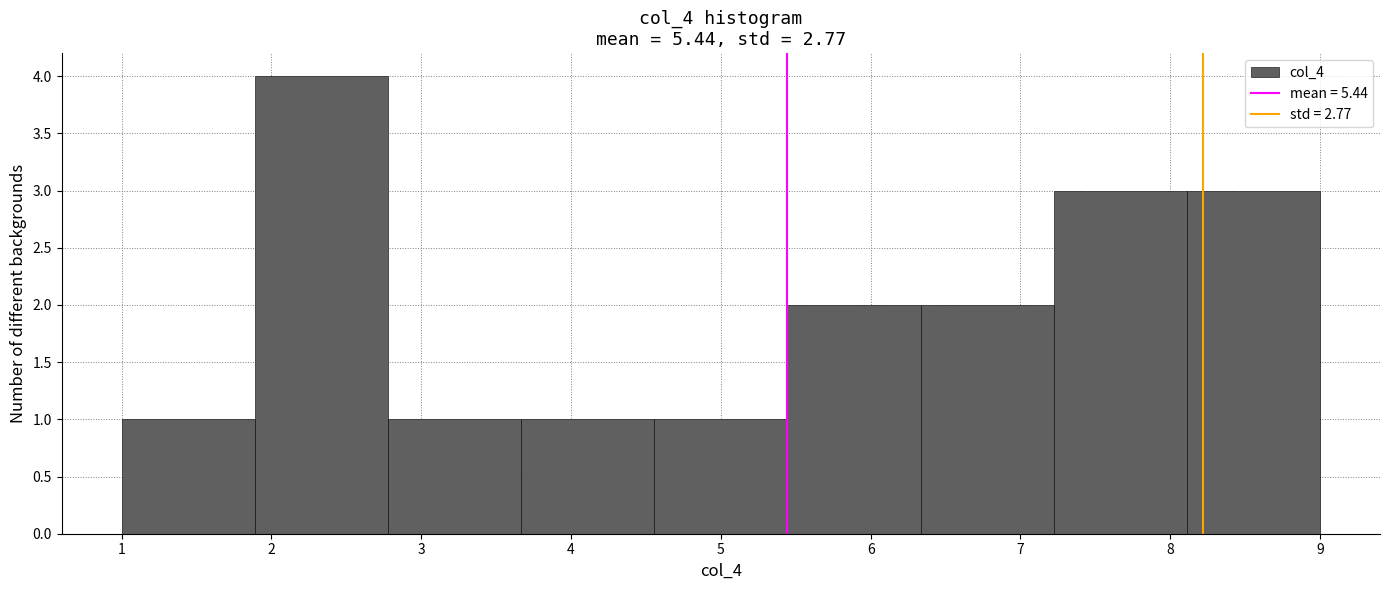

Over which range of the x-axis is the bar tallest?

1.9 to 2.8